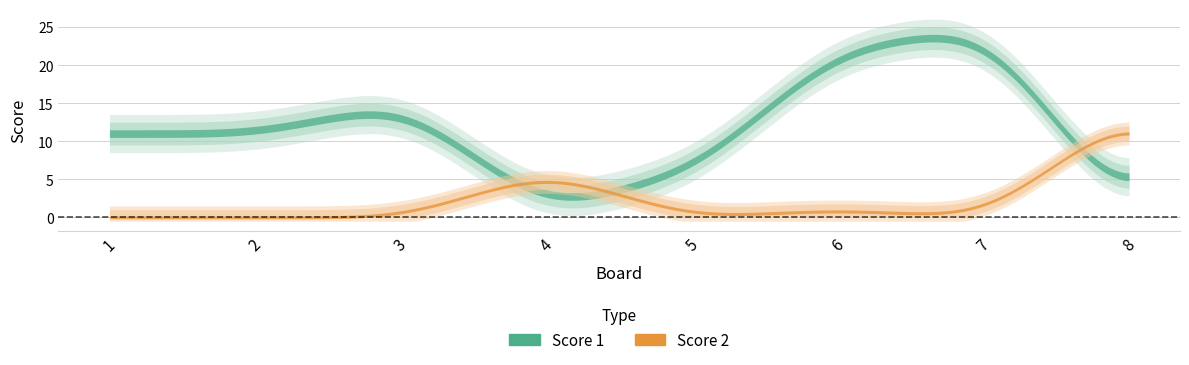

How many lines are shown in the chart?

2